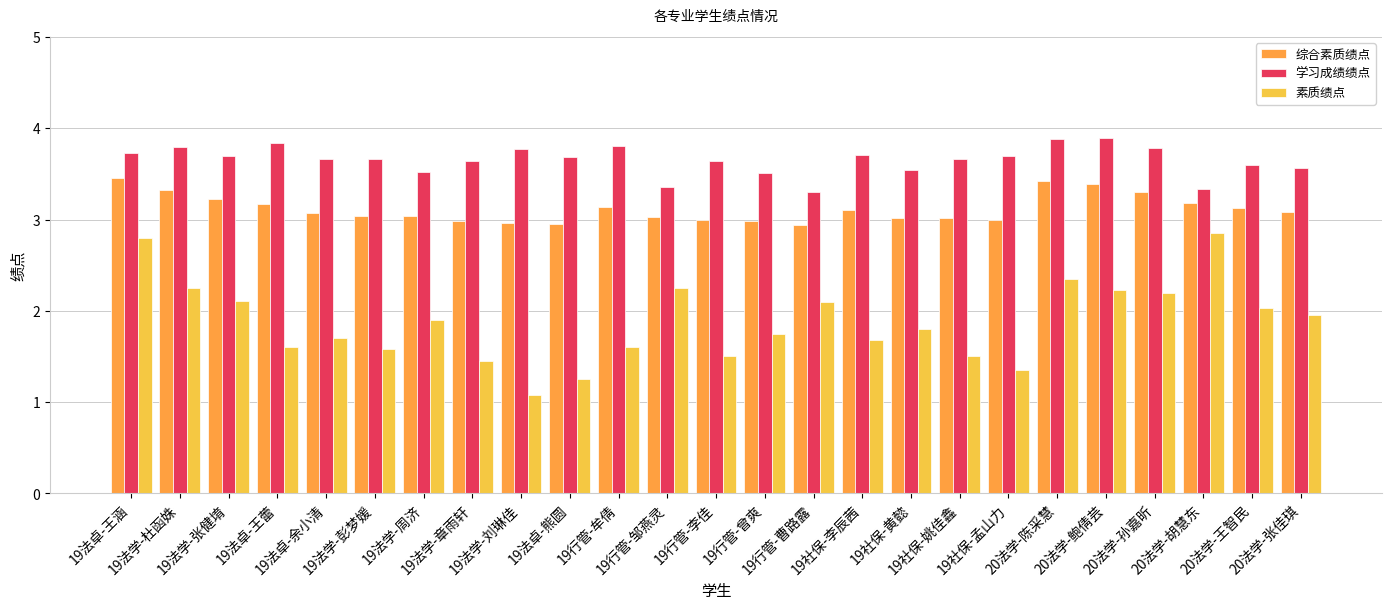

What is the greatest value displayed?

3.9